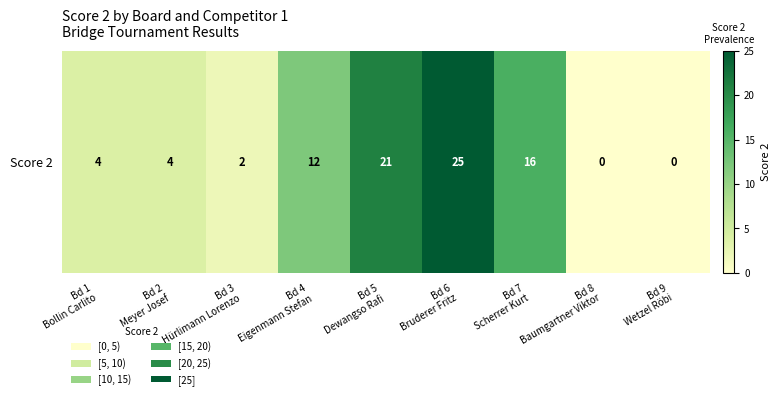

Is it true that the value at Bd 2
Meyer Josef is 6?

False